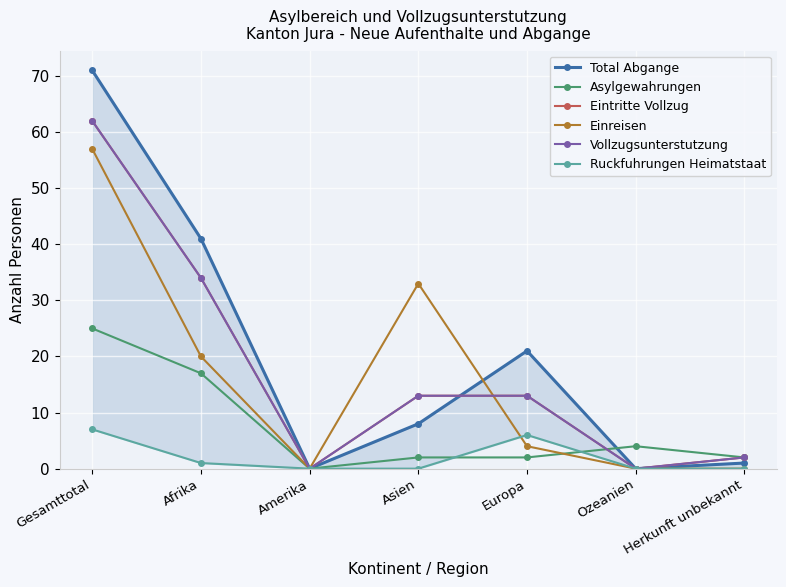

Which series changed the most between Asien and Europa?

Einreisen